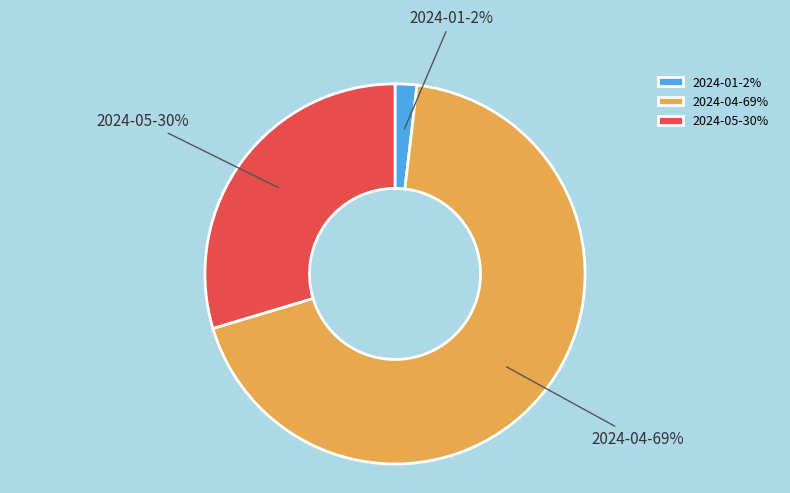

Is it true that 2024-05-30% is 30% of the pie?

True